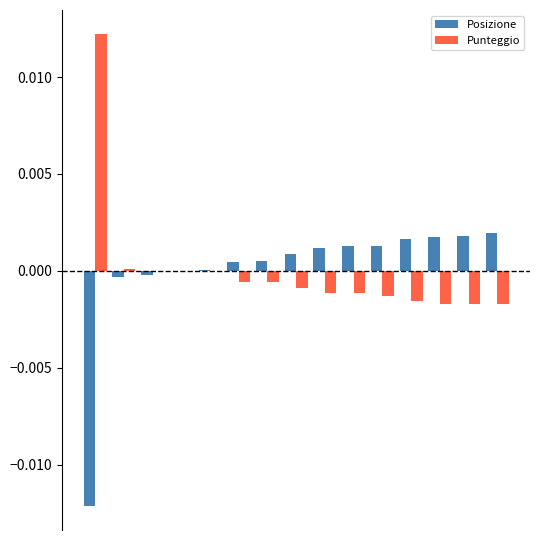

What are all the series names shown in the legend?

Posizione, Punteggio